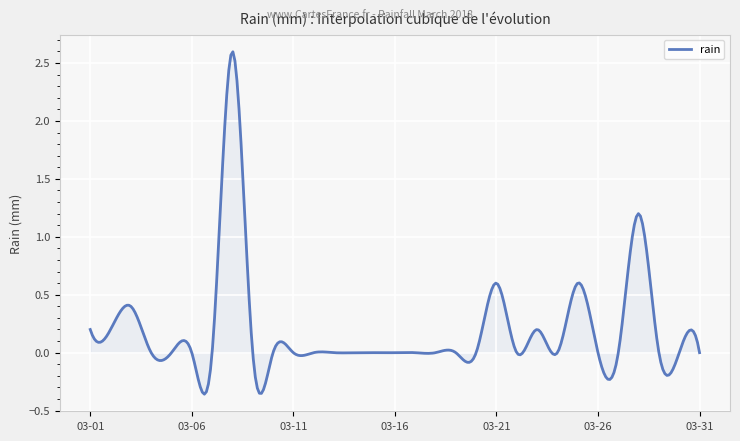

What is the greatest value displayed?

2.6